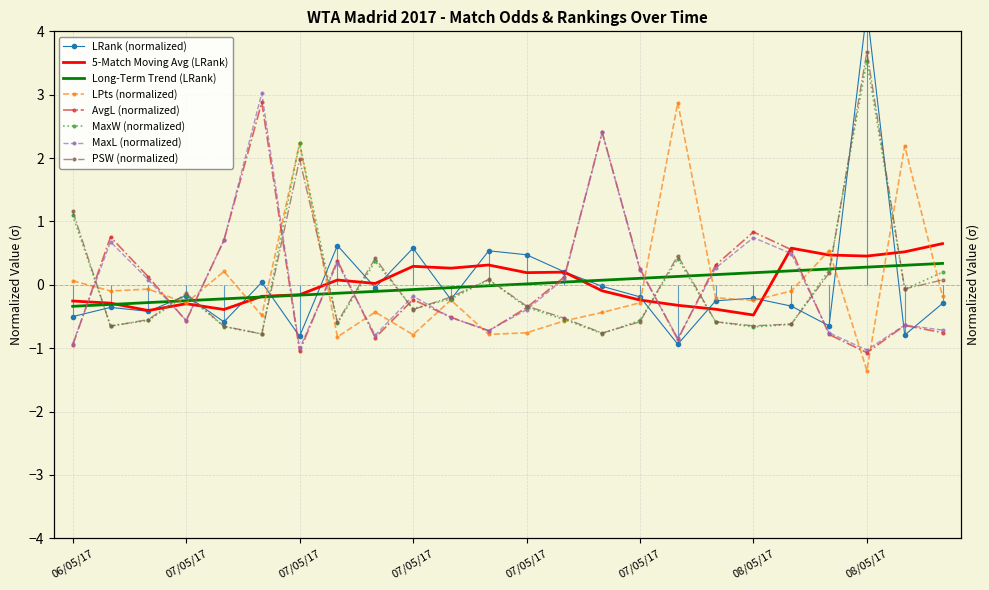

What is the smallest value displayed?

-1.4